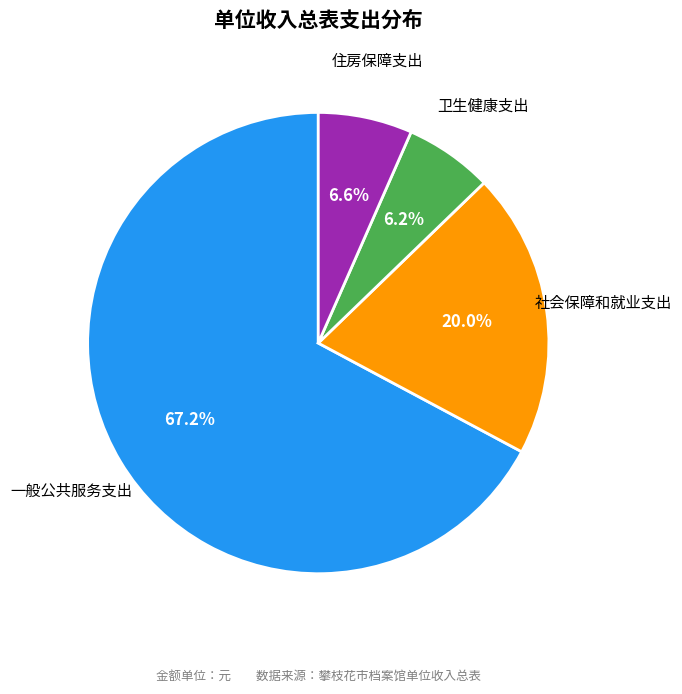

What is the total percentage of 社会保障和就业支出 and 住房保障支出?

26.6%